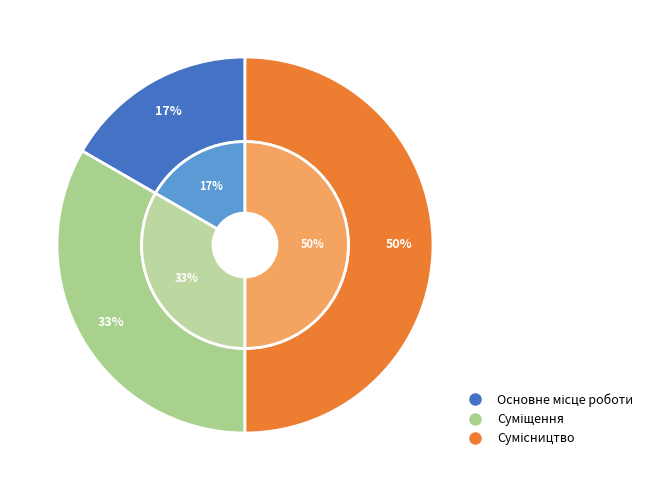

Which slice is the largest?

Сумісництво